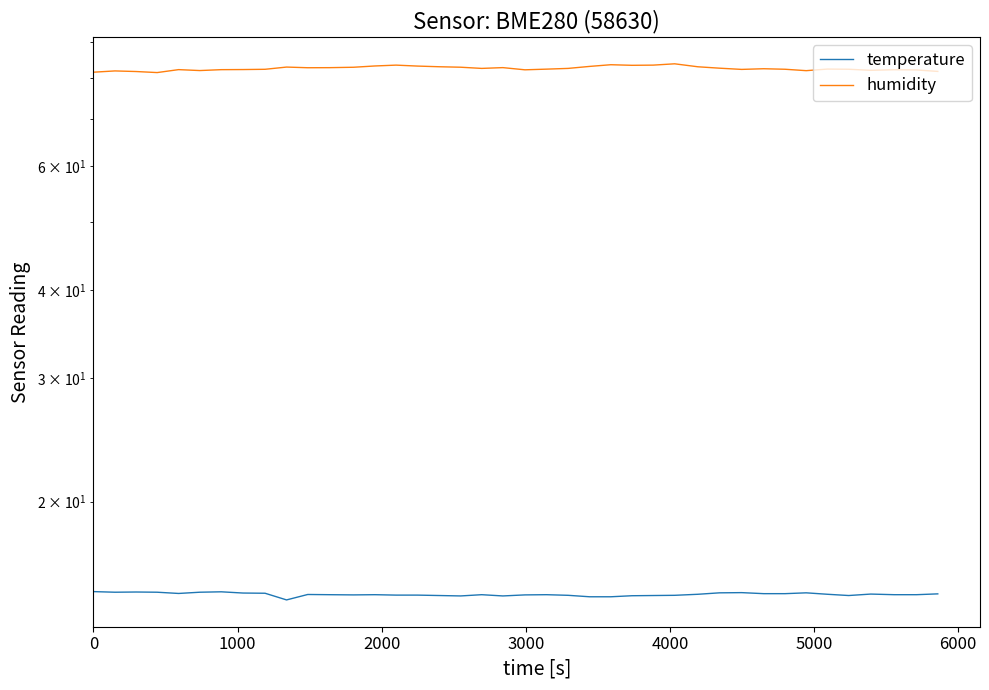

The humidity series shows 23.1 at 14. True or false?

False